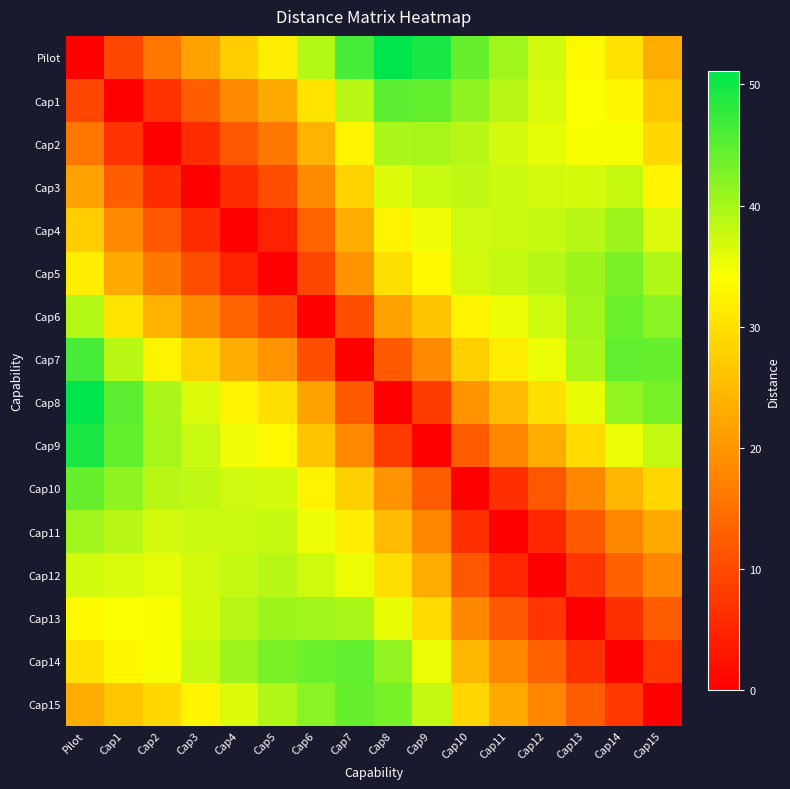

What is the difference between the highest and lowest values at Cap13?

40.5